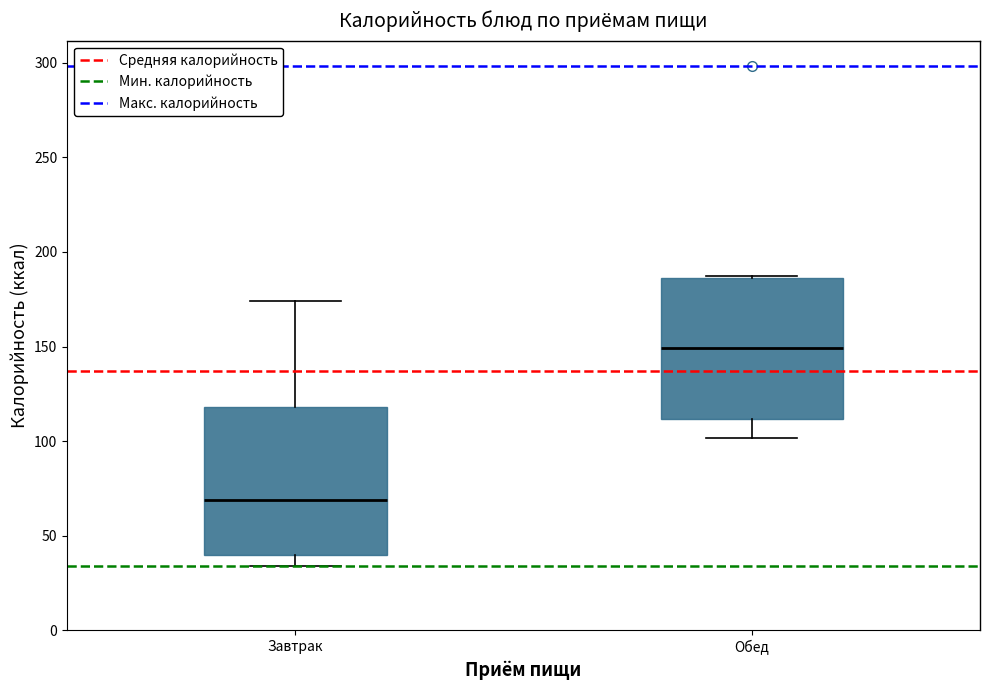

Where does the lower whisker of the box for Завтрак end on the y-axis? The values are not printed on the chart, so give them approximately, as read against the axis.

35